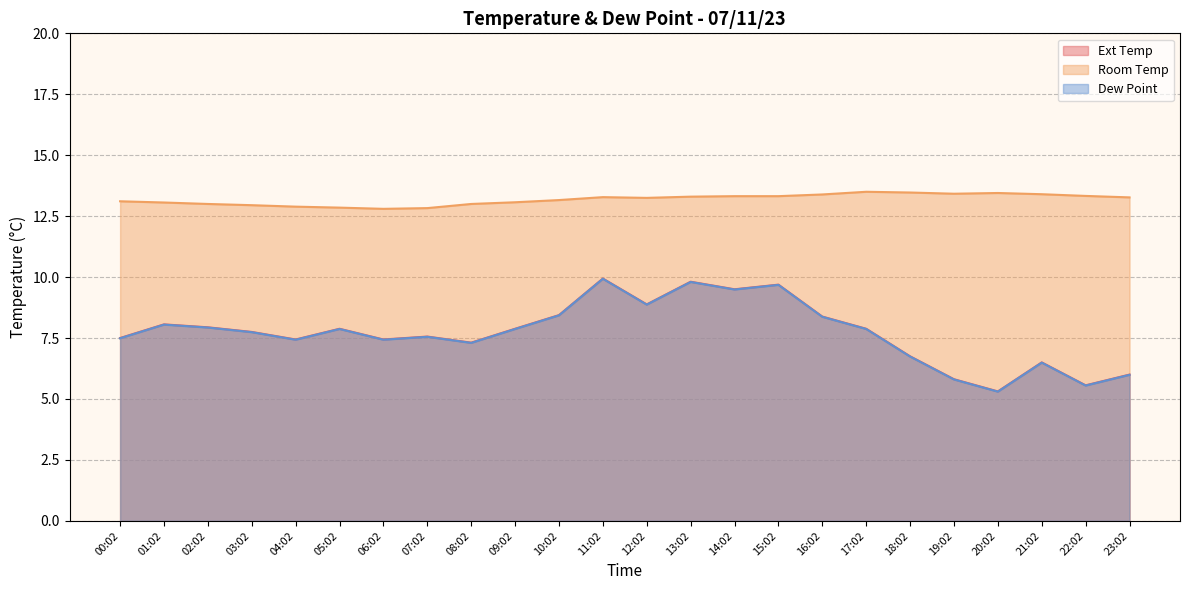

Is the value of Room Temp at 08:02 greater than the value of Ext Temp at 22:02?

Yes